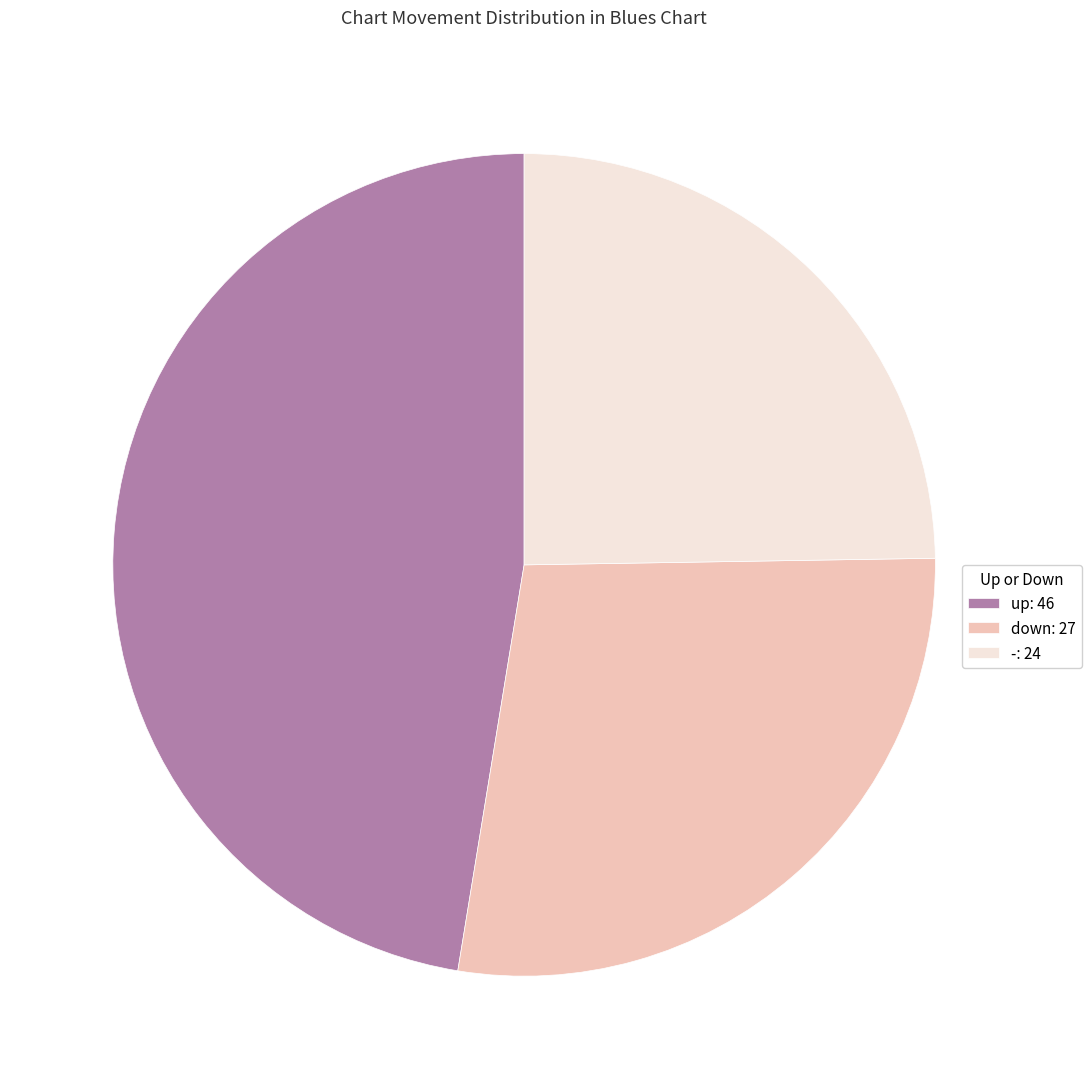

Is it true that down is 36% of the pie?

False